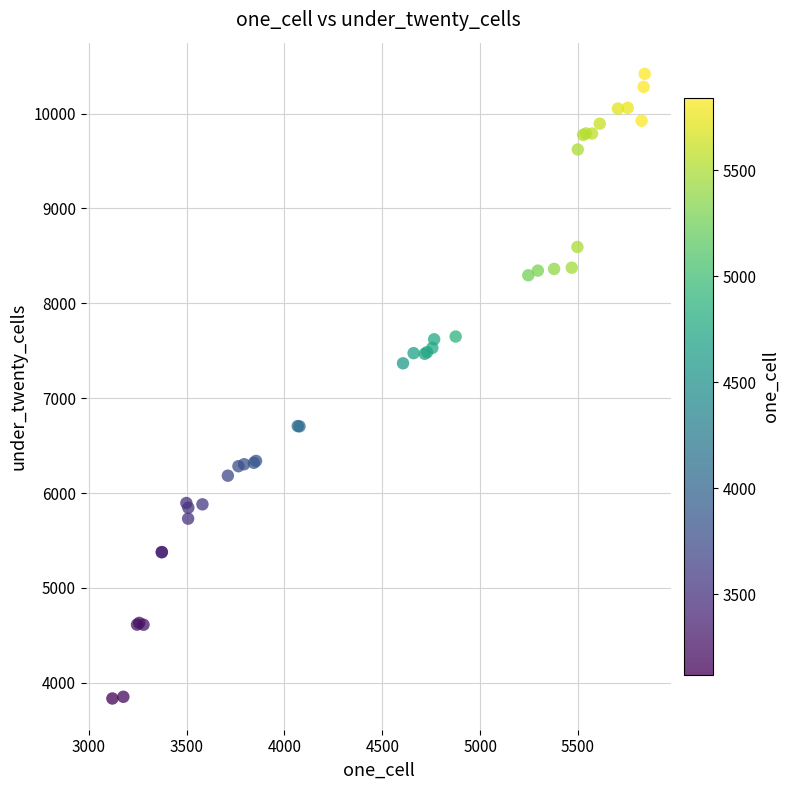

What Y value in the scatter plot is closest to 7126?

7368